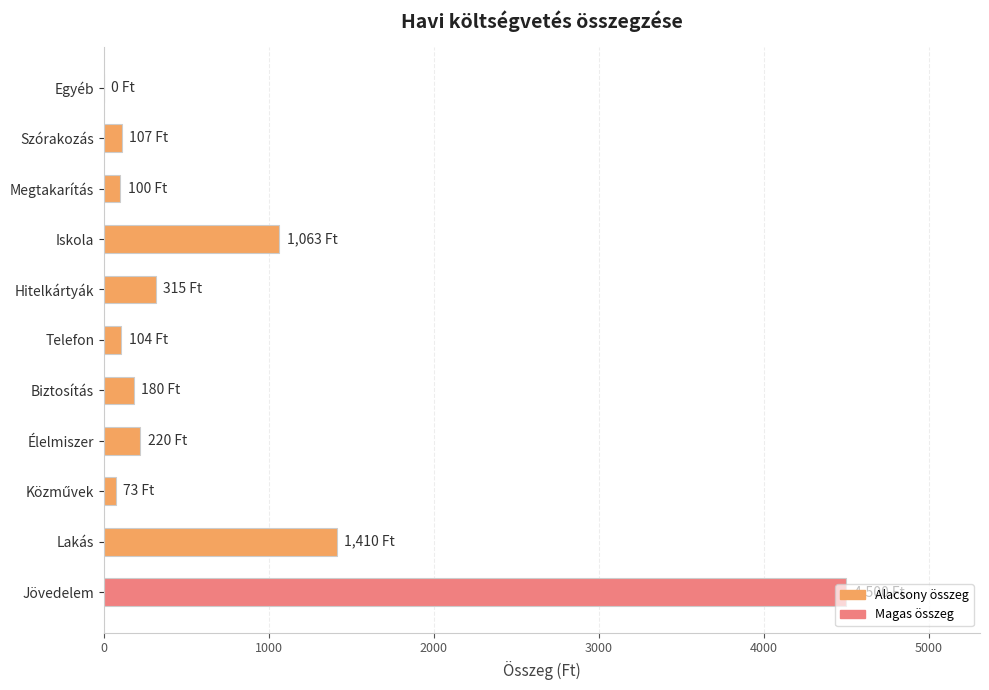

What is the change in value from Biztosítás to Iskola?

+883